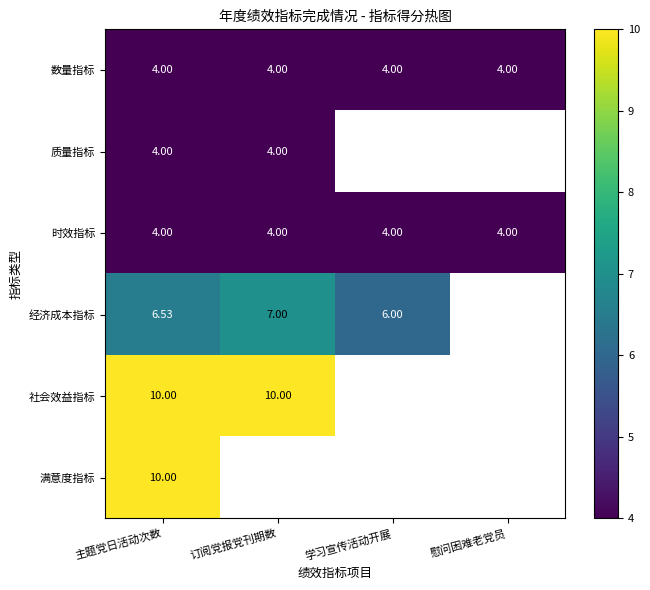

Is the value of 时效指标 at 主题党日活动次数 greater than the value of 质量指标 at 学习宣传活动开展?

No